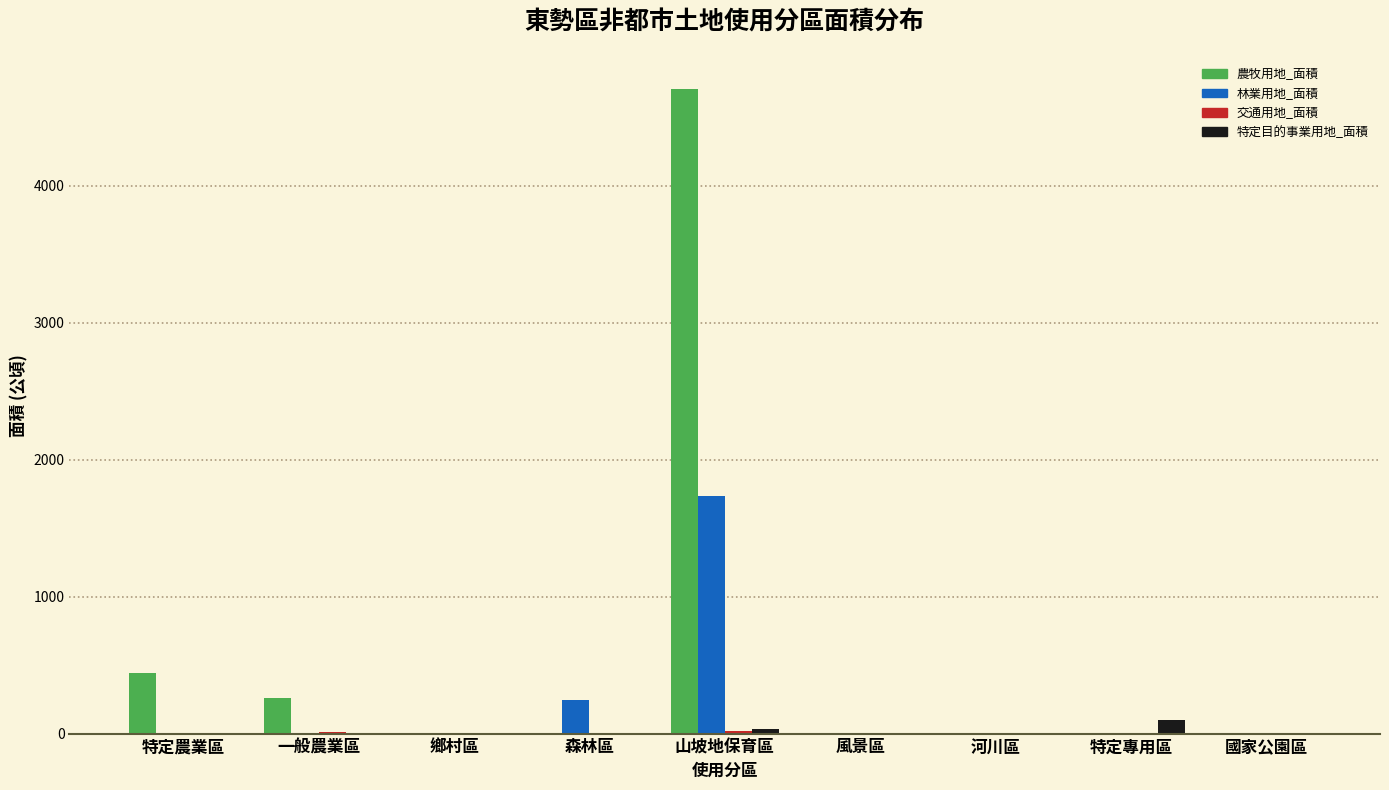

What is the sum of all 特定目的事業用地_面積 values?

141.4